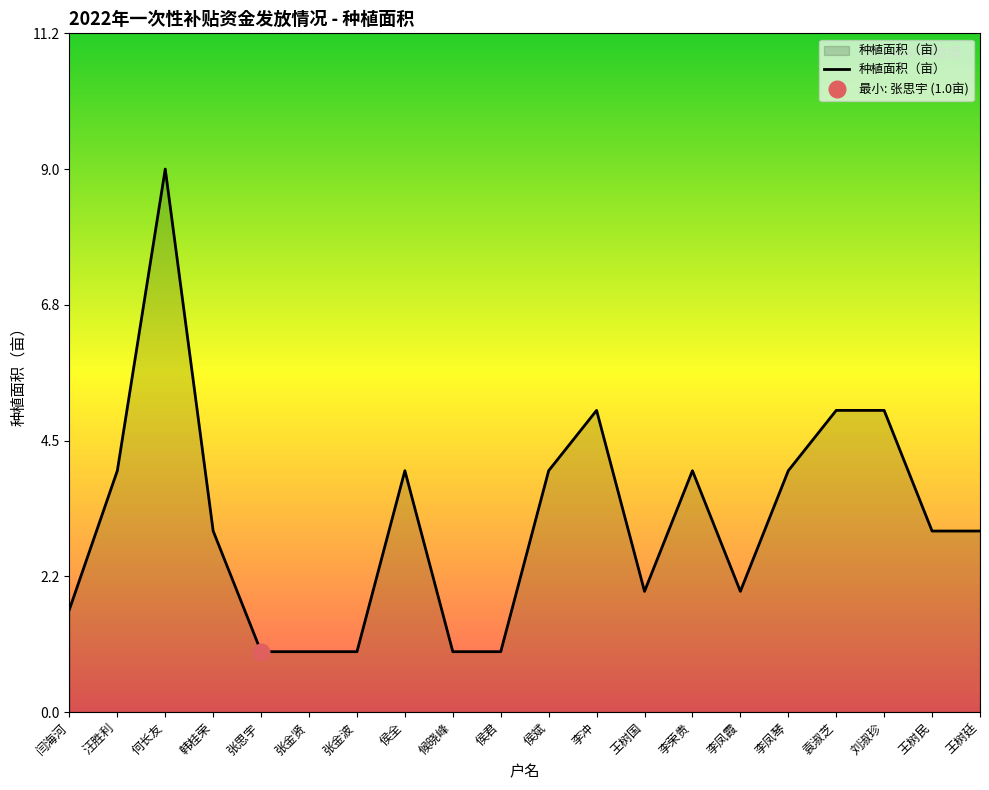

Reading left to right, list all the values displayed in this chart.

1.7	4.0	9.0	3.0	1.0	1.0	1.0	4.0	1.0	1.0	4.0	5.0	2.0	4.0	2.0	4.0	5.0	5.0	3.0	3.0